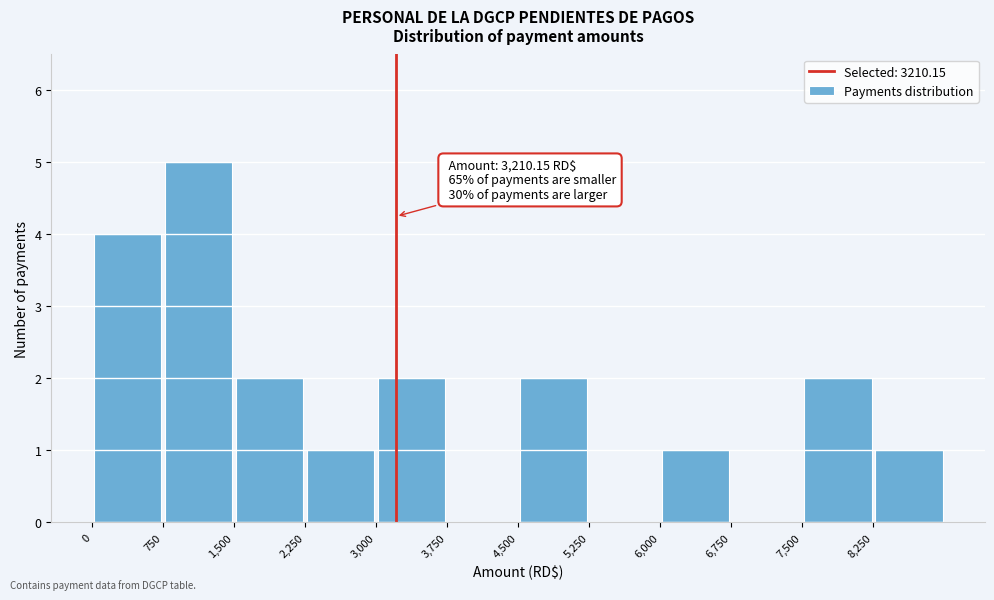

Over which range of the x-axis is the bar tallest?

750 to 1500